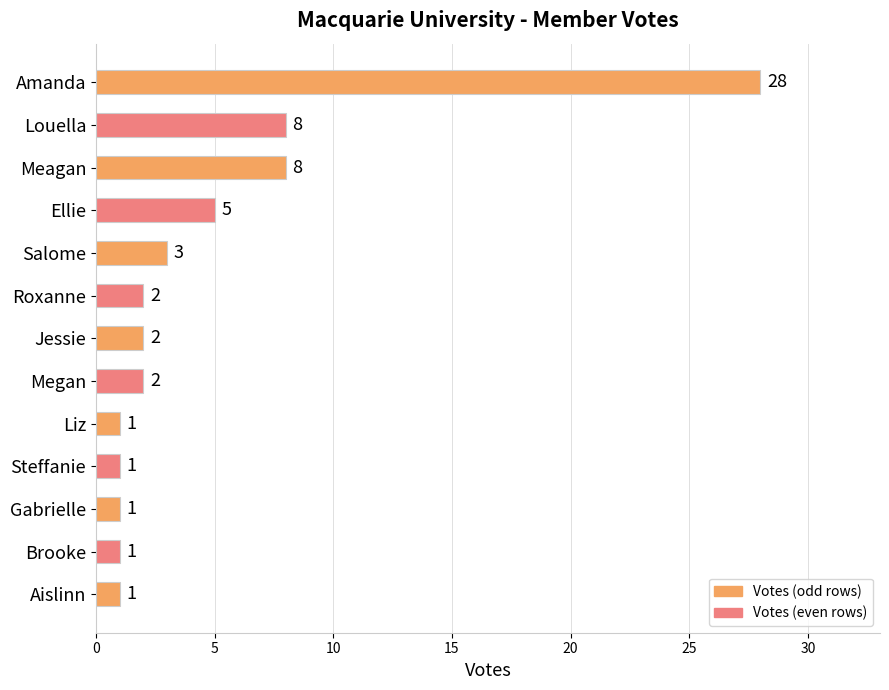

What is the sum of all values?

63